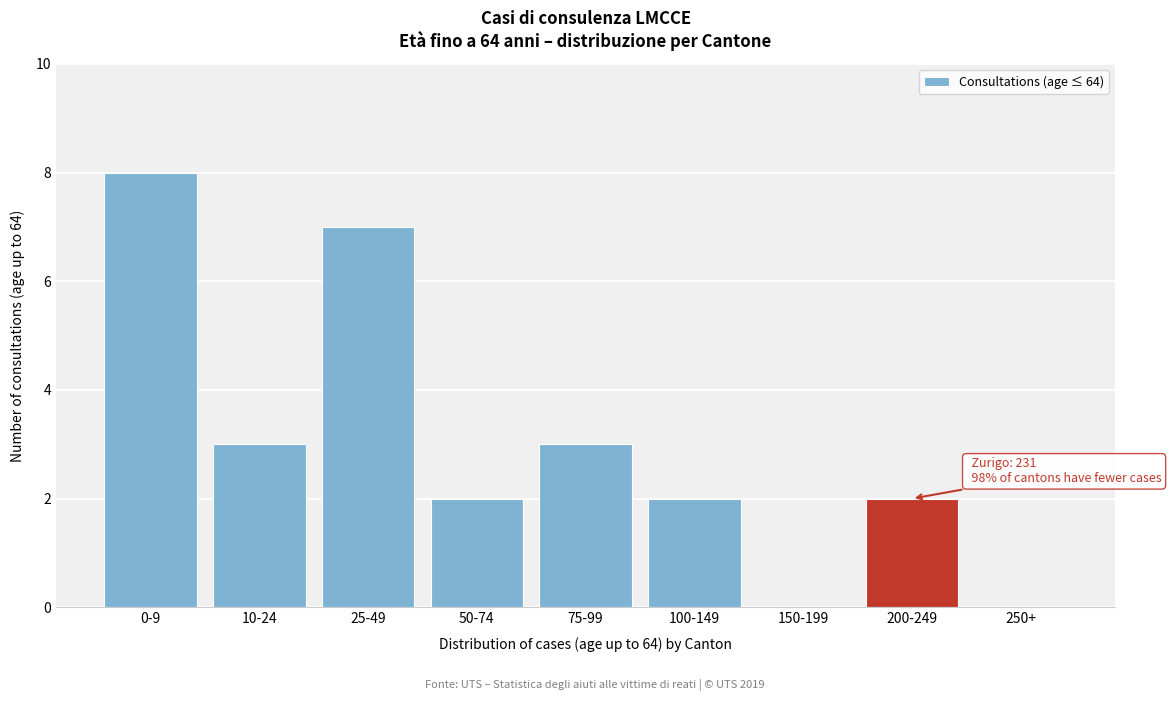

Reading right to left, list all the values displayed in this chart.

250+=0	200-249=2	150-199=0	100-149=2	75-99=3	50-74=2	25-49=7	10-24=3	0-9=8